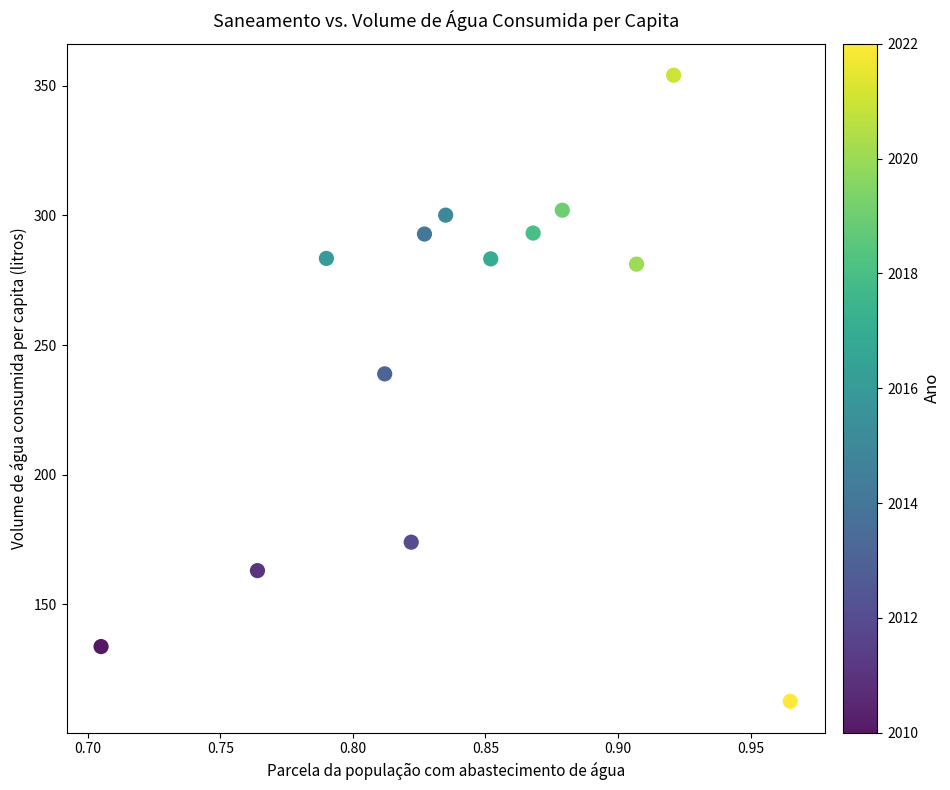

What Y value in the scatter plot is closest to 233?

238.9